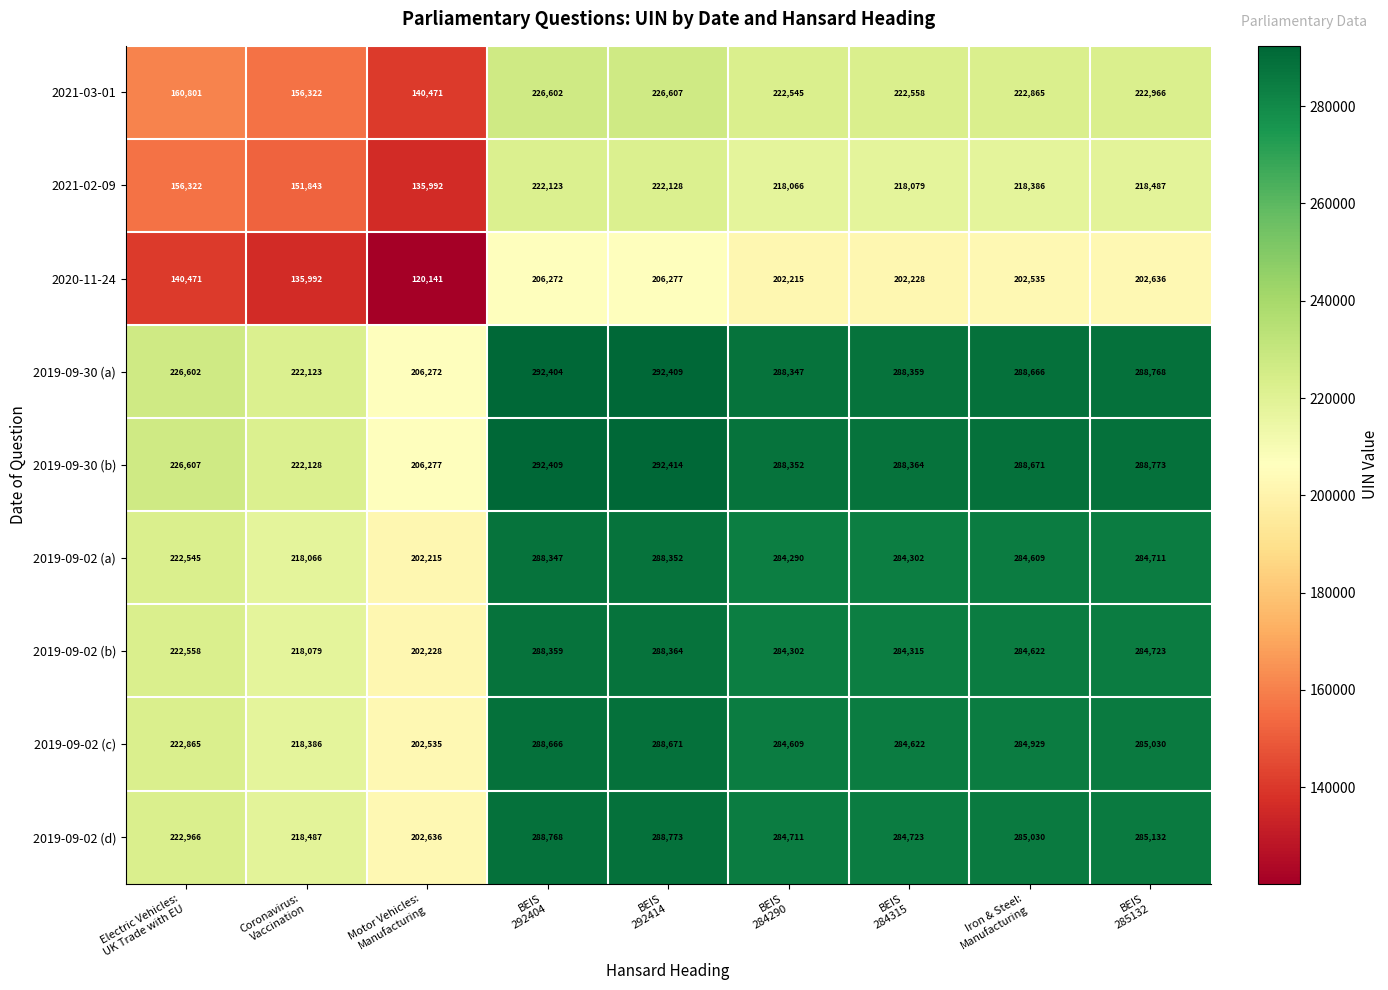

At how many categories does at least one series exceed 181046?

9